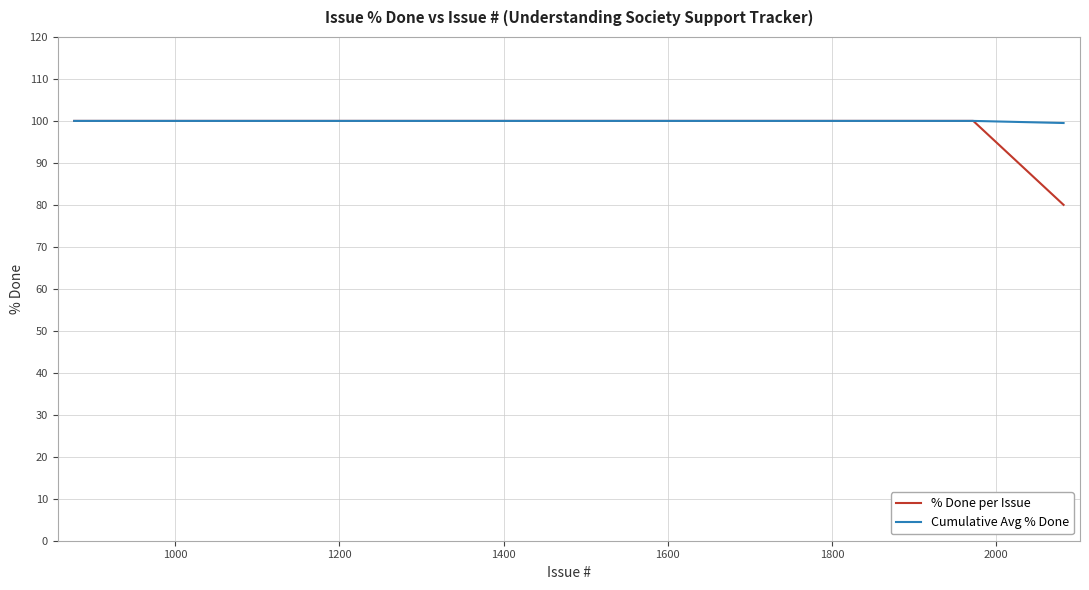

Which series has the largest range (max minus min)?

% Done per Issue